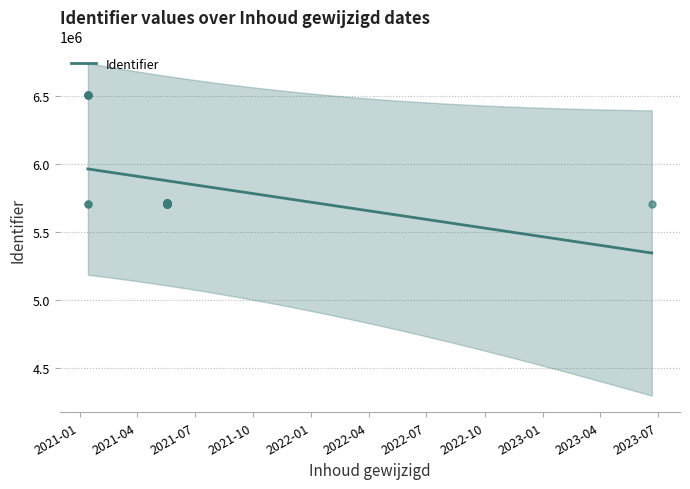

What is the change in value from 2021-01-14 to 2021-05-18?

-807994